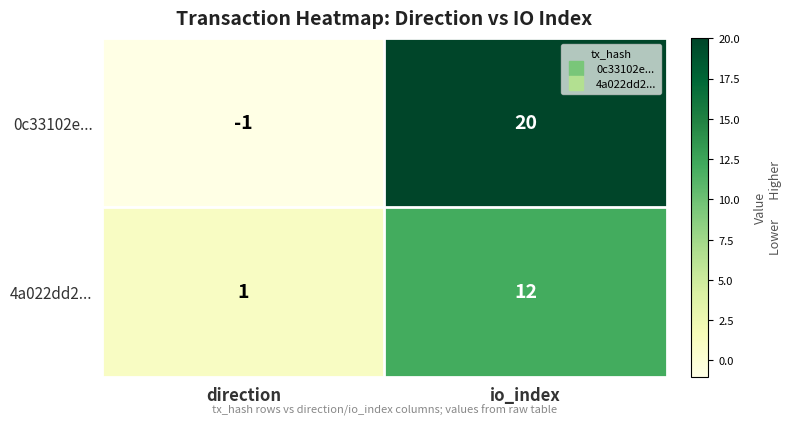

Which series has the largest total across all categories?

0c33102e...